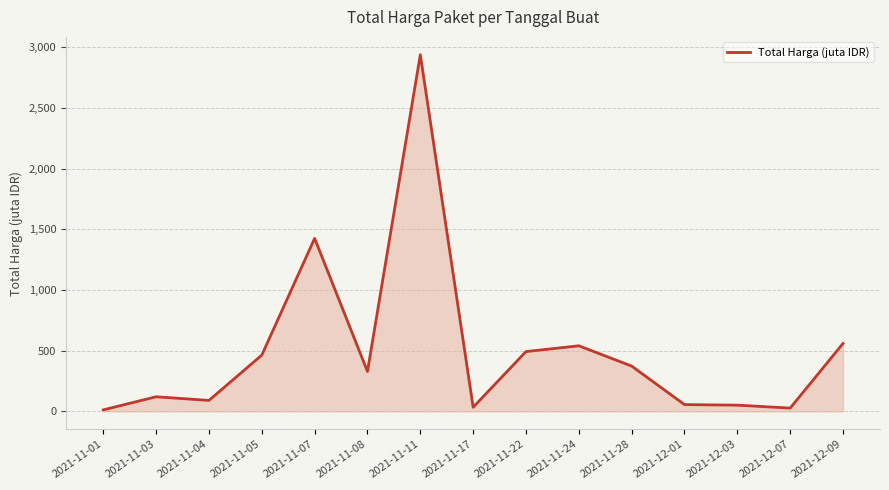

What is the ratio of the value at 2021-11-11 to the value at 2021-11-08?

8.9